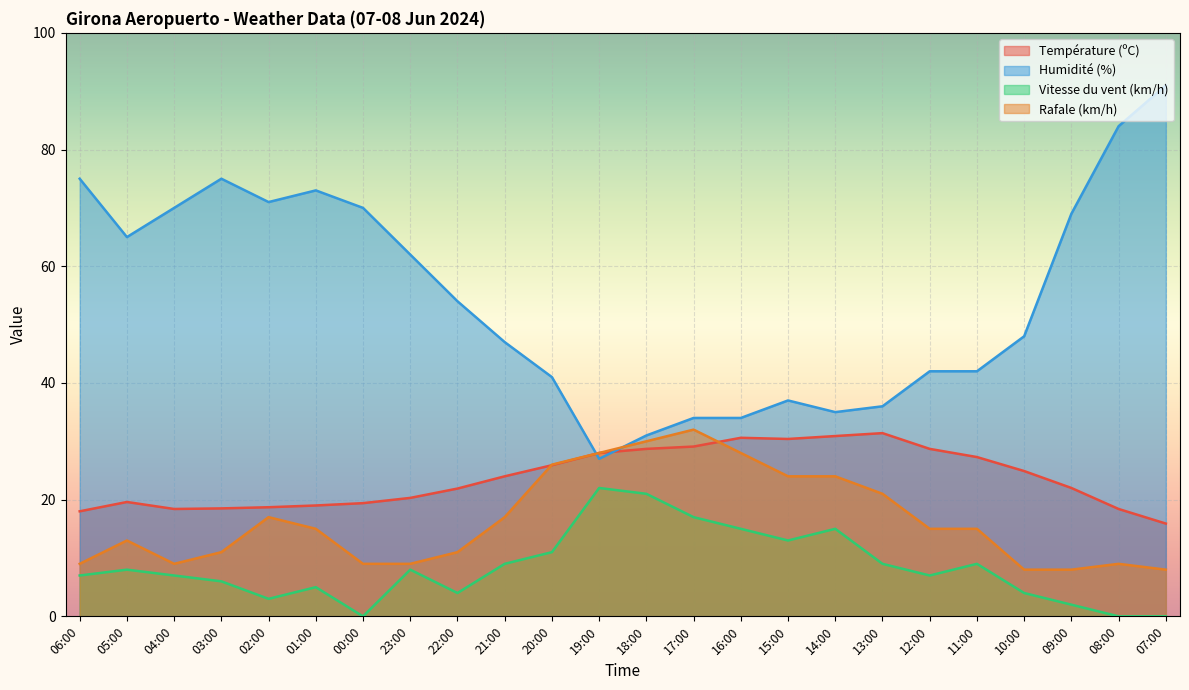

How many lines are shown in the chart?

4